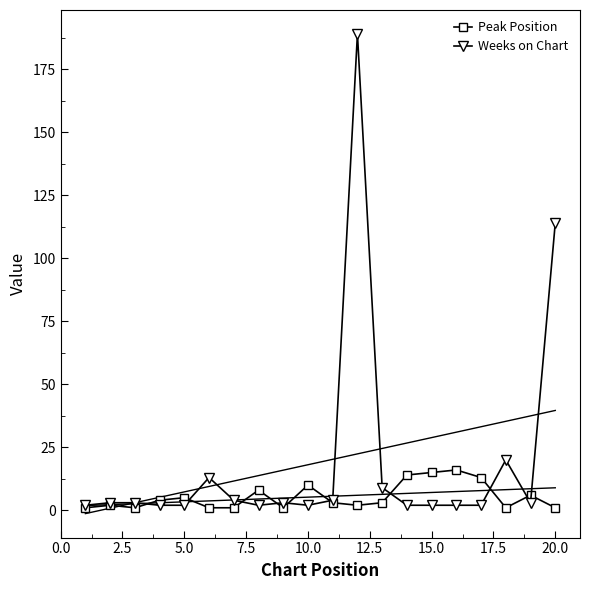

Where is Weeks on Chart nearest to the value 95?

20.0